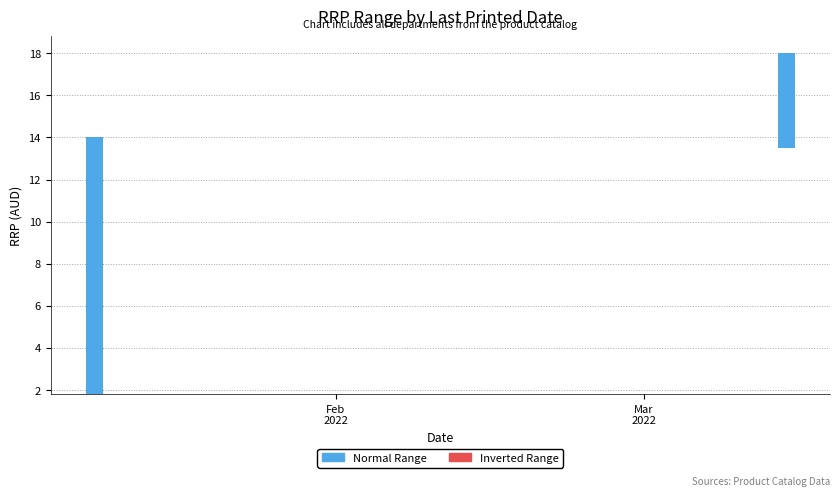

What is the difference between the maximum and minimum values?

16.2